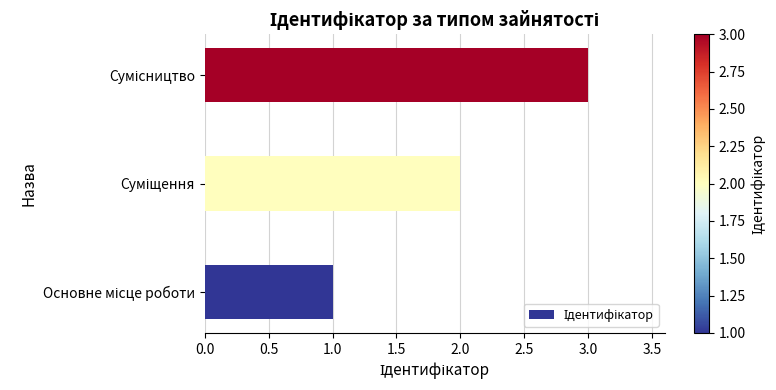

What is the difference between the maximum and minimum values?

2